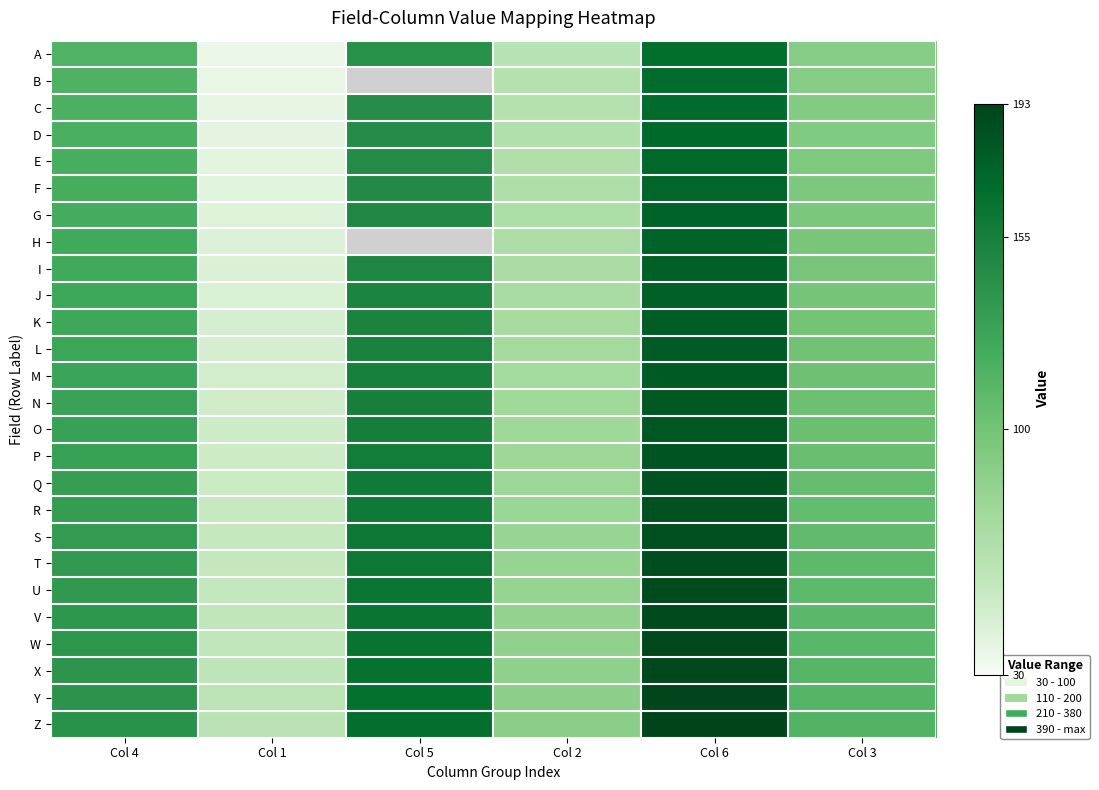

What is the smallest value displayed?

36.0